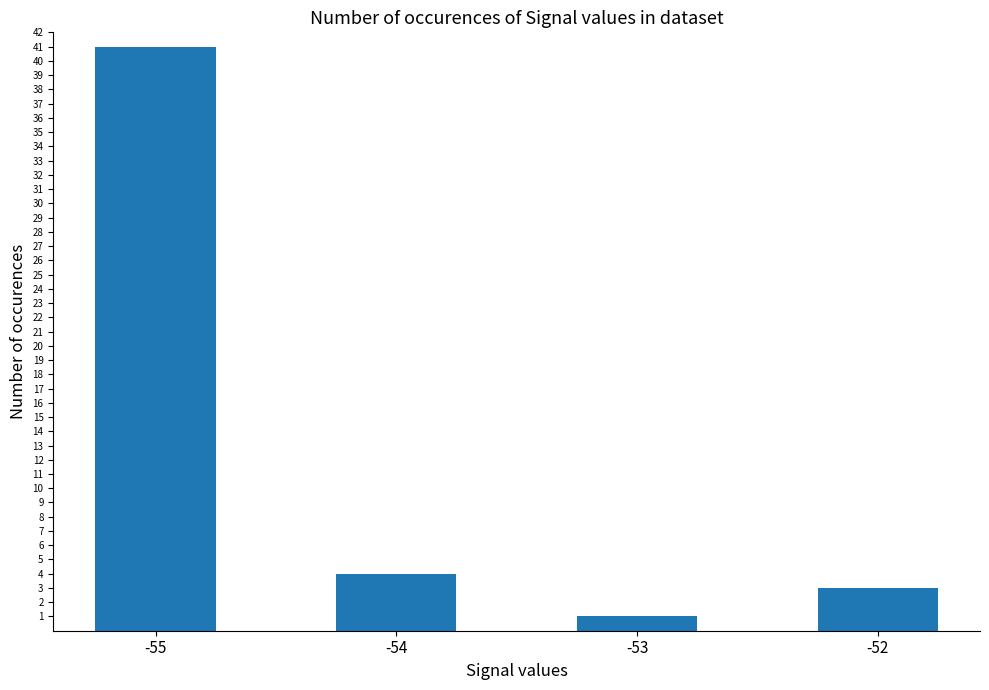

List the labels in order of value, largest first.

-55, -54, -52, -53